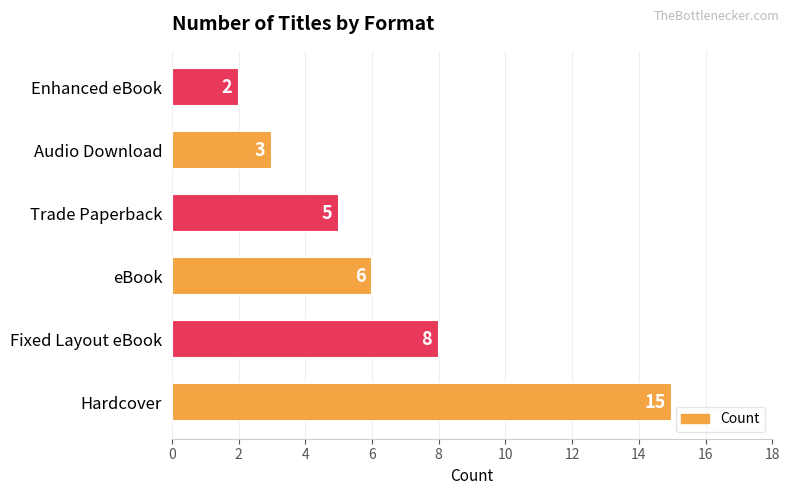

How many bars are there in total?

6